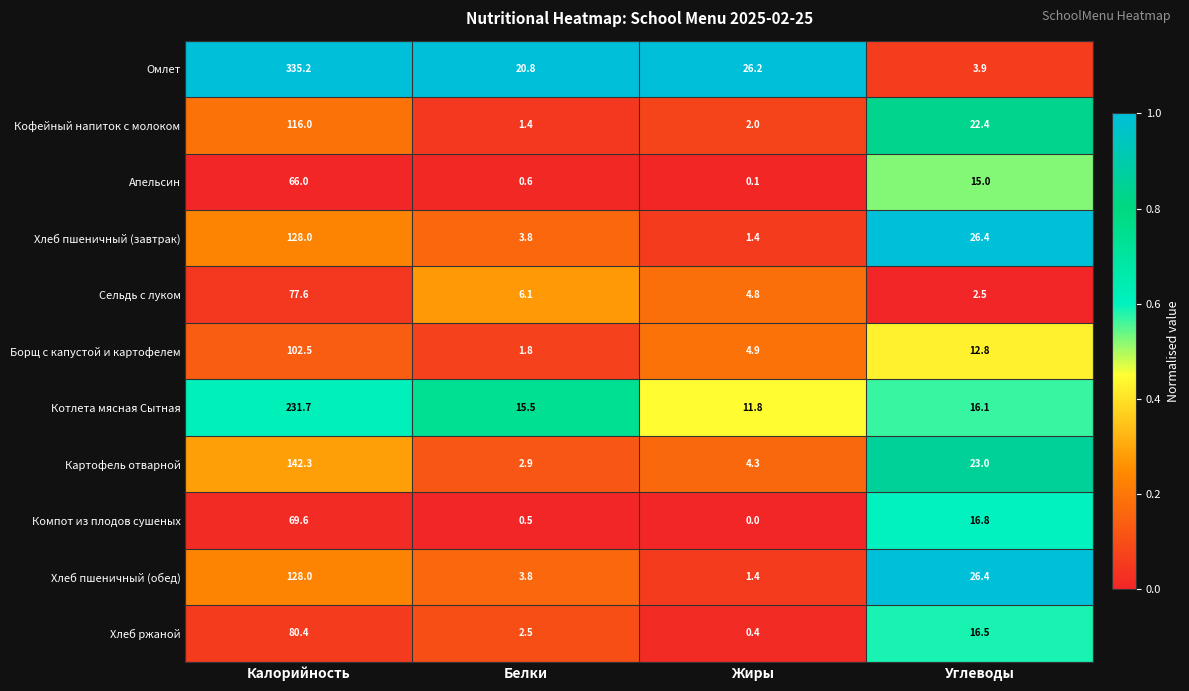

Where does the Хлеб пшеничный (обед) series first go above 26?

Калорийность